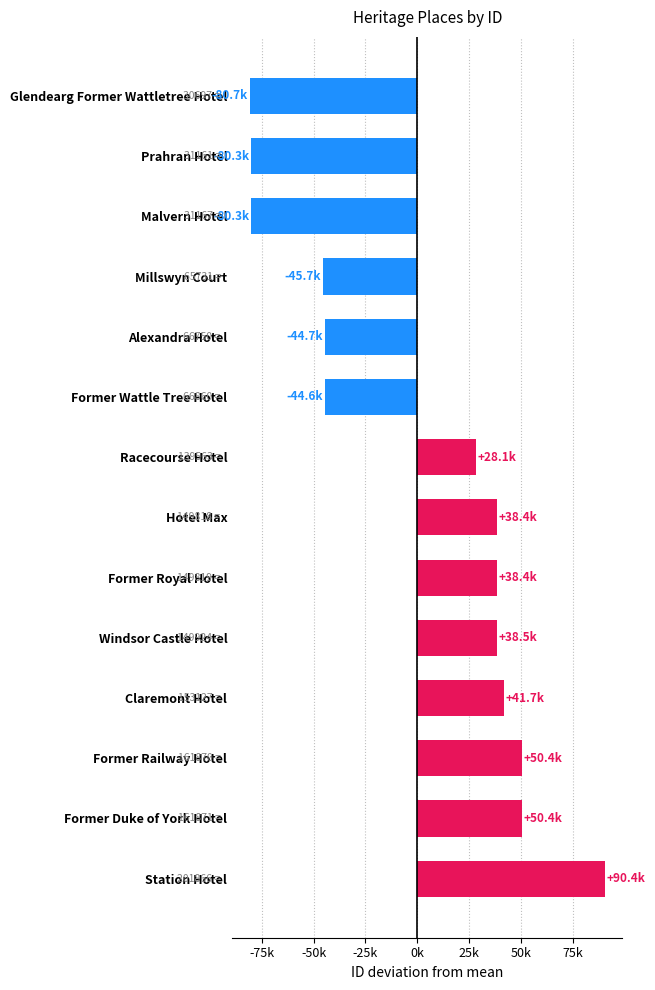

How many data points are less than 38373?

7